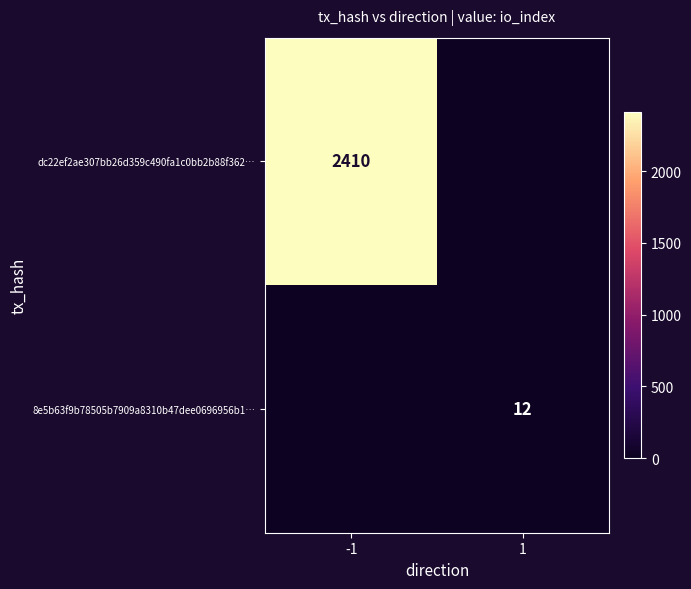

Is it true that 8e5b63f9b78505b7909a8310b47dee0696956b1… equals 20 at 1?

False